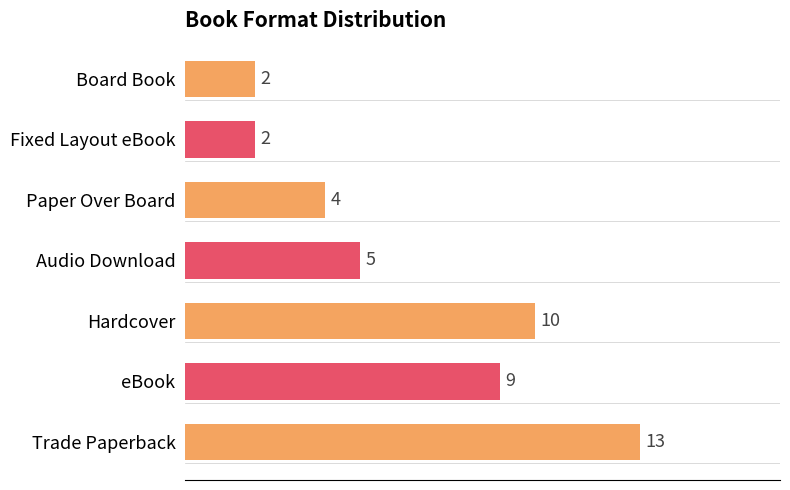

Count the number of values greater than 5.

3